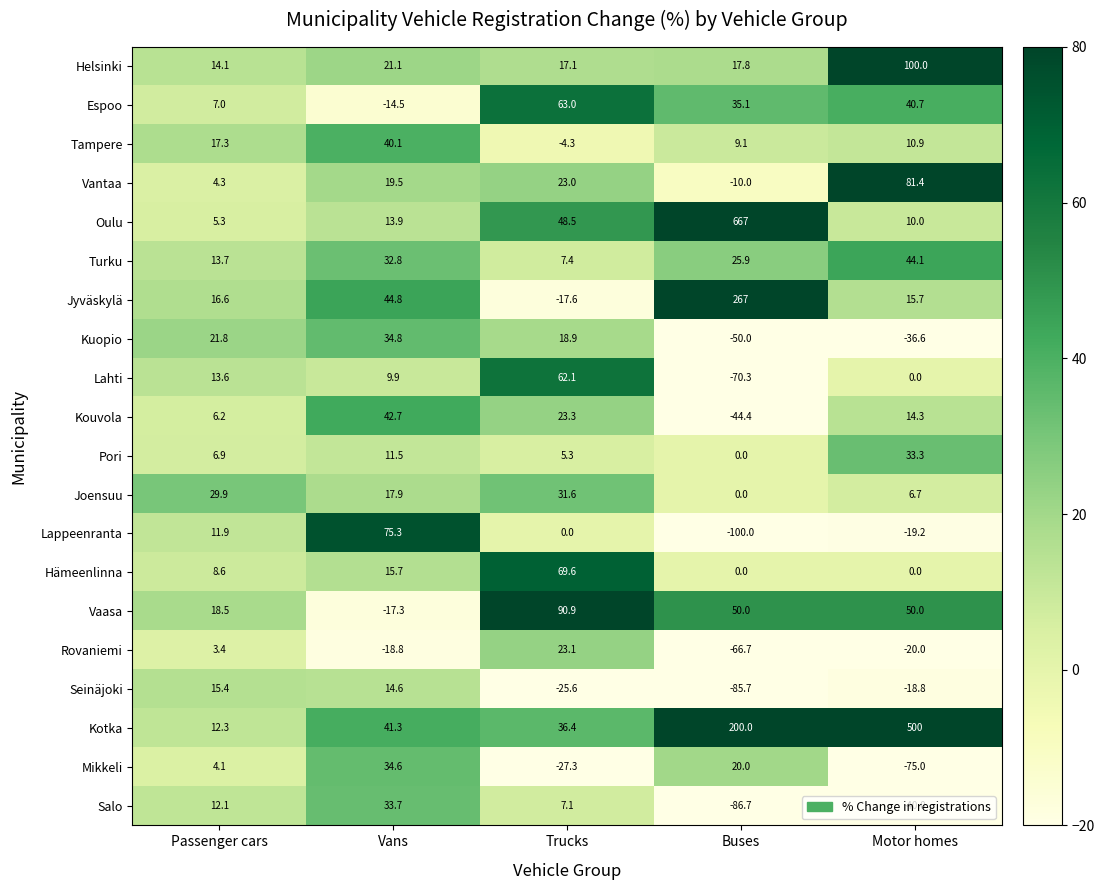

Is the value of Rovaniemi at Trucks greater than the value of Helsinki at Motor homes?

No